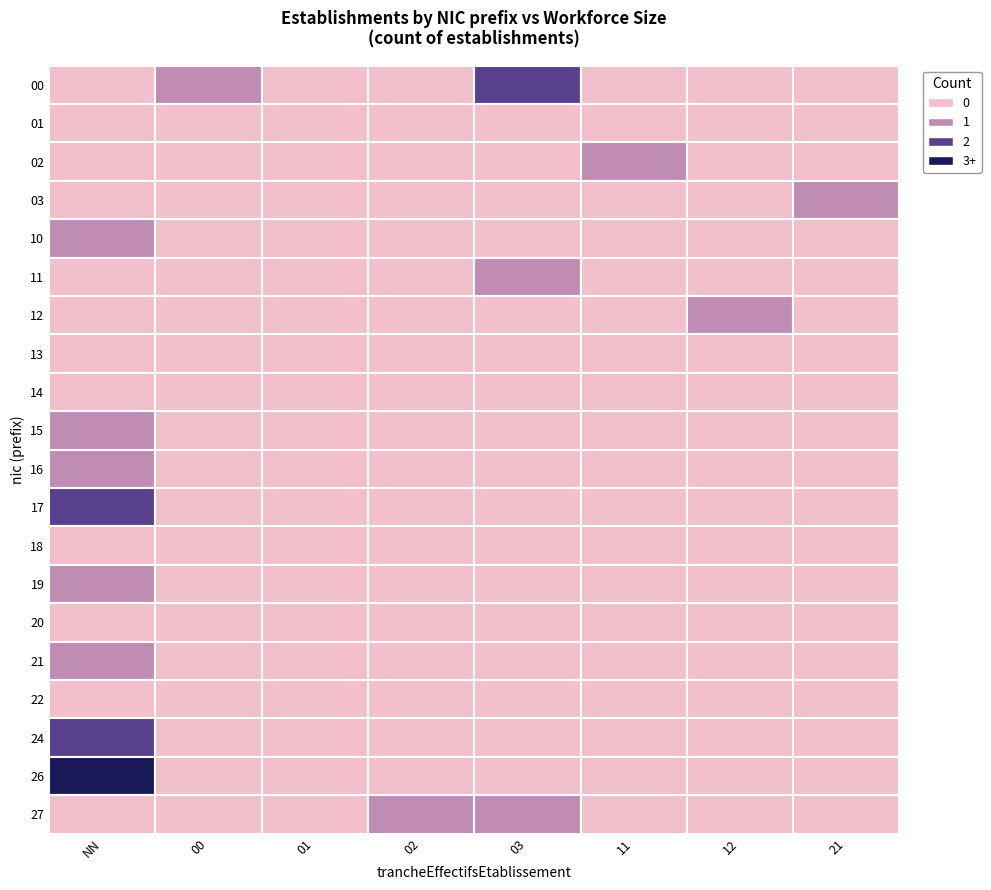

At which category does the chart reach its peak across all series?

NN